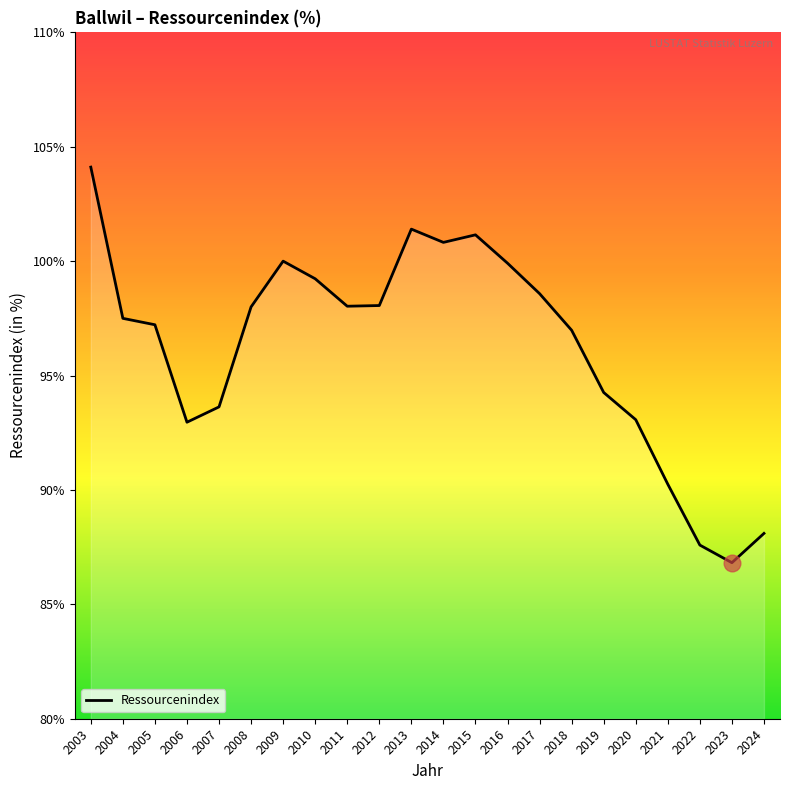

Which category has the highest value across all series?

2003